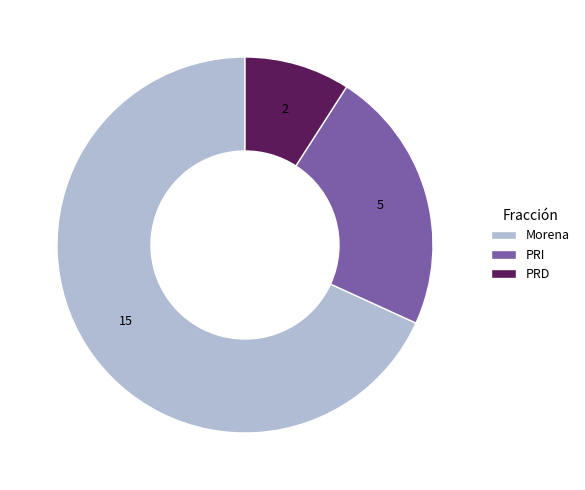

Combined, do Morena and PRI account for over 50%?

Yes